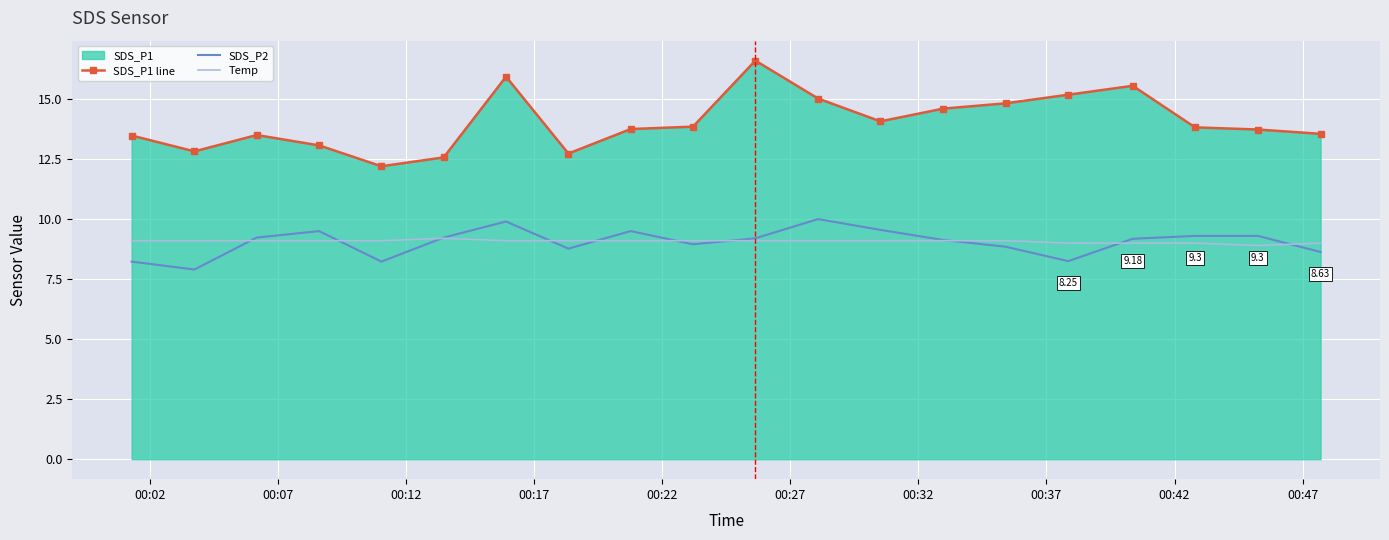

Reading left to right, list all the values displayed in this chart.

SDS_P1 line: 13.5	12.8	13.5	13.1	12.2	12.6	15.9	12.7	13.8	13.8	16.6	15.0	14.1	14.6	14.8	15.2	15.6	13.8	13.7	13.6
SDS_P2: 8.2	7.9	9.2	9.5	8.2	9.2	9.9	8.8	9.5	8.9	9.2	10.0	9.6	9.1	8.8	8.2	9.2	9.3	9.3	8.6
Temp: 9.1	9.1	9.1	9.1	9.1	9.2	9.1	9.1	9.1	9.1	9.1	9.1	9.1	9.1	9.1	9.0	9.0	9.0	8.9	9.0